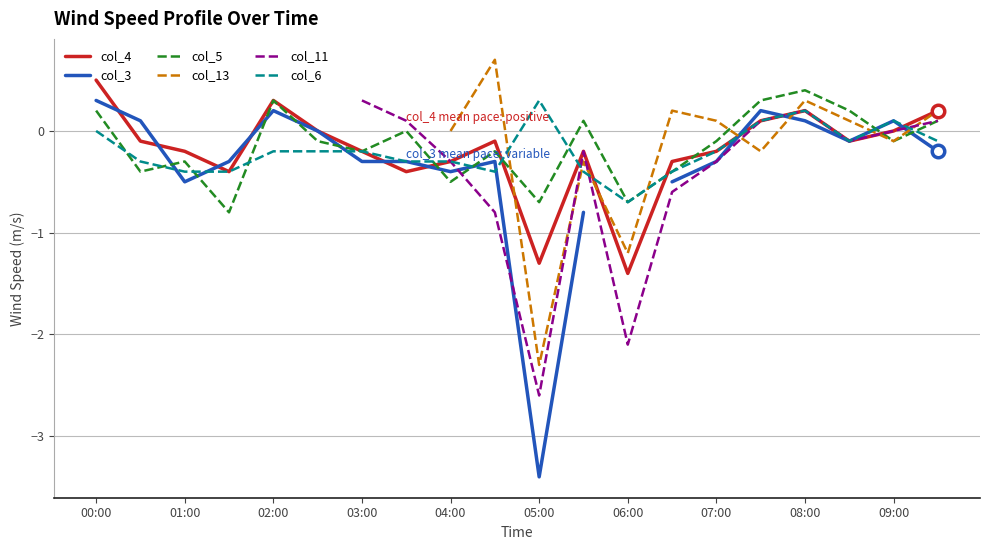

Does the chart have visible grid lines?

Yes